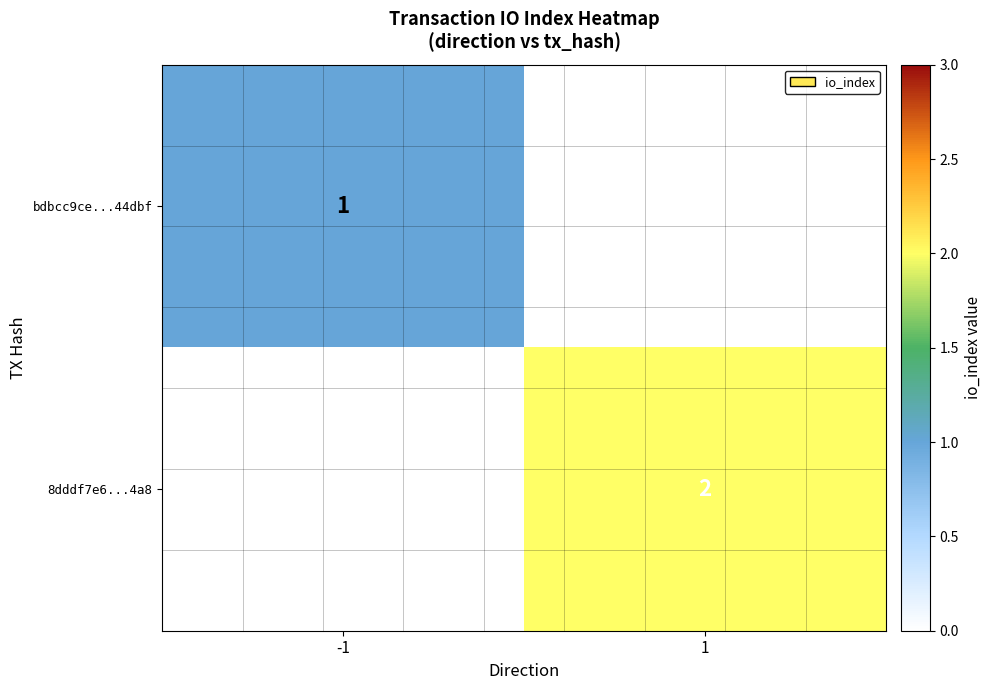

Is it true that bdbcc9ce...44dbf equals 0 at -1?

False